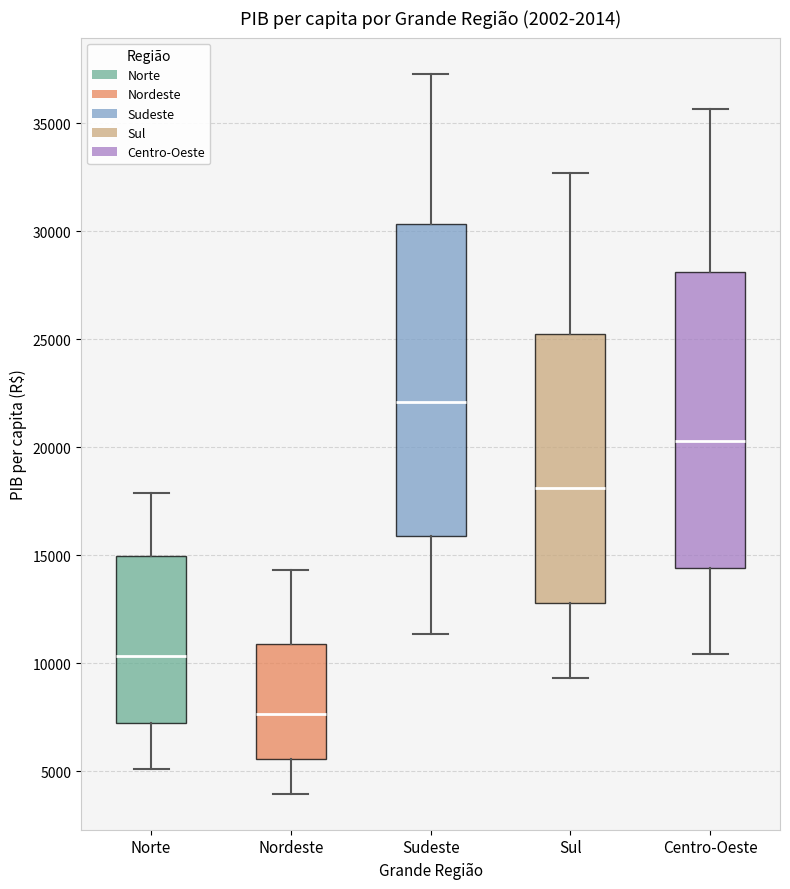

Which box is the tallest, from its lower edge to its upper edge?

Sudeste